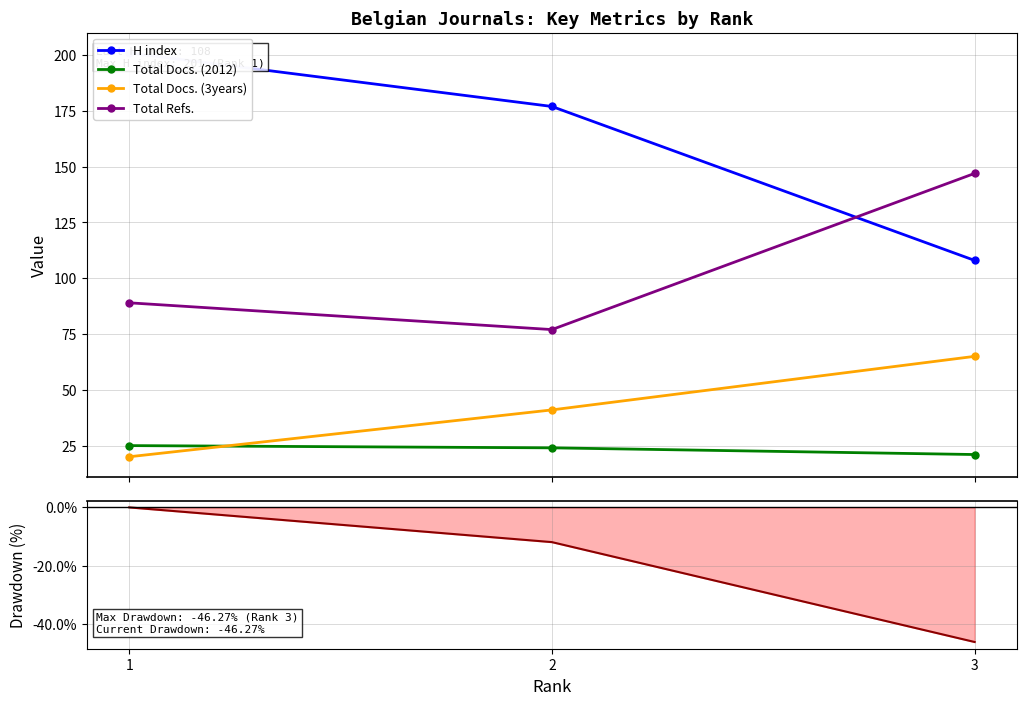

Which category has the highest value in the Total Docs. (3years) series?

3